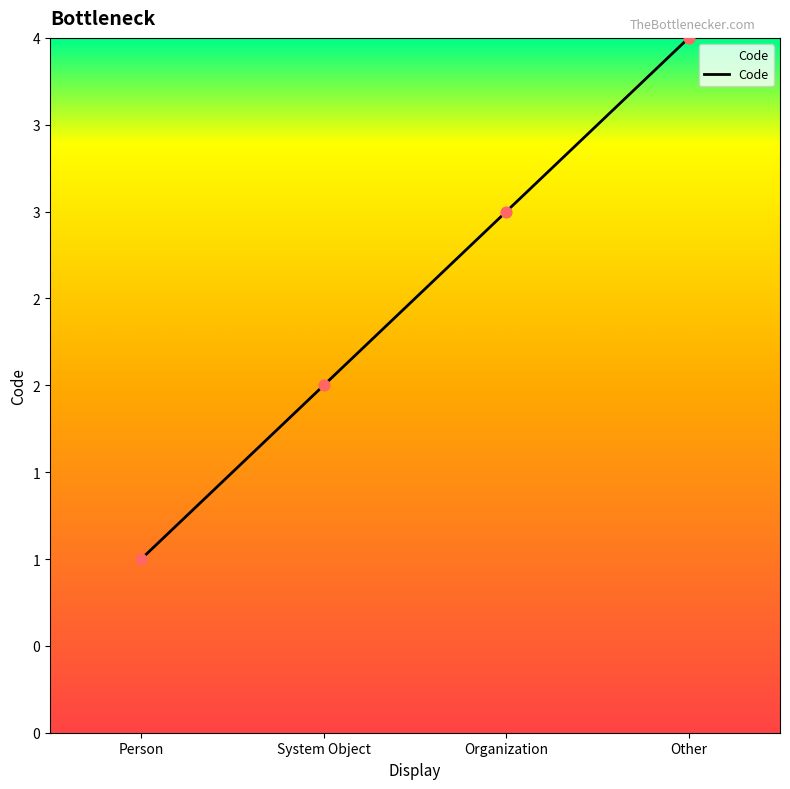

Which has a higher value, Organization or Person?

Organization